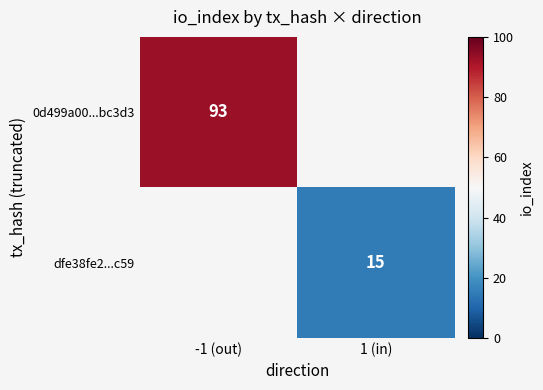

Is it true that 0d499a00...bc3d3 equals 93 at -1 (out)?

True